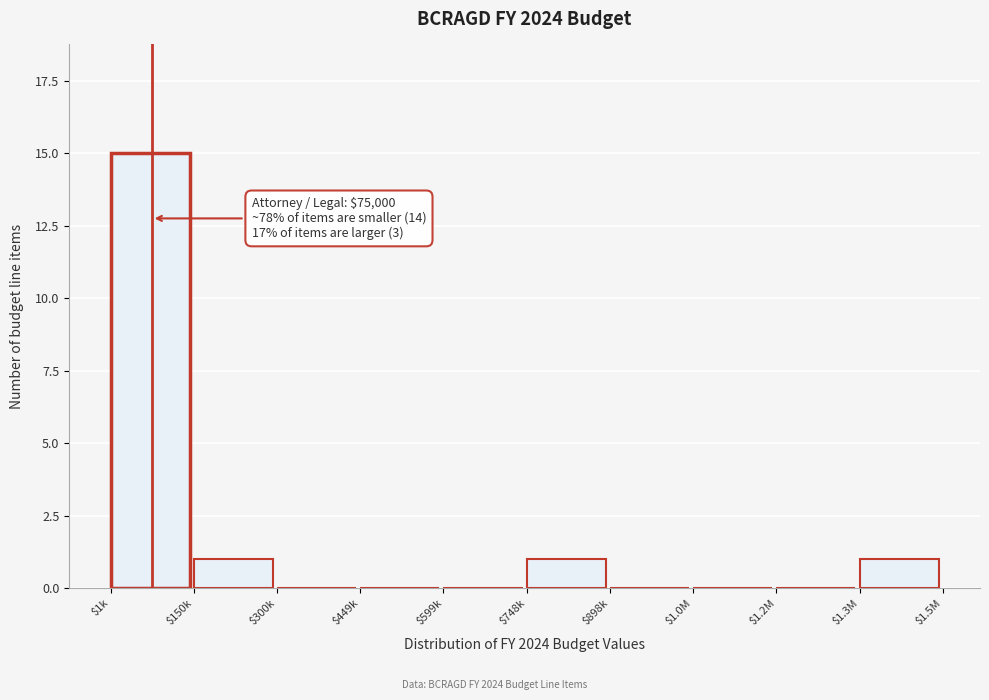

Is it true that the value at $898k is -8?

False